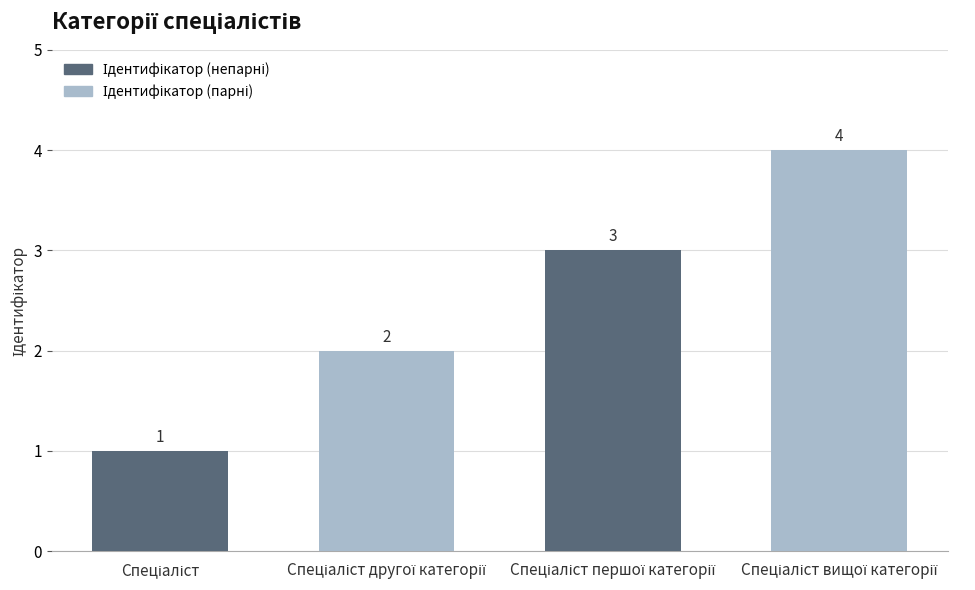

What is the value of the 3rd bar from the left?

3